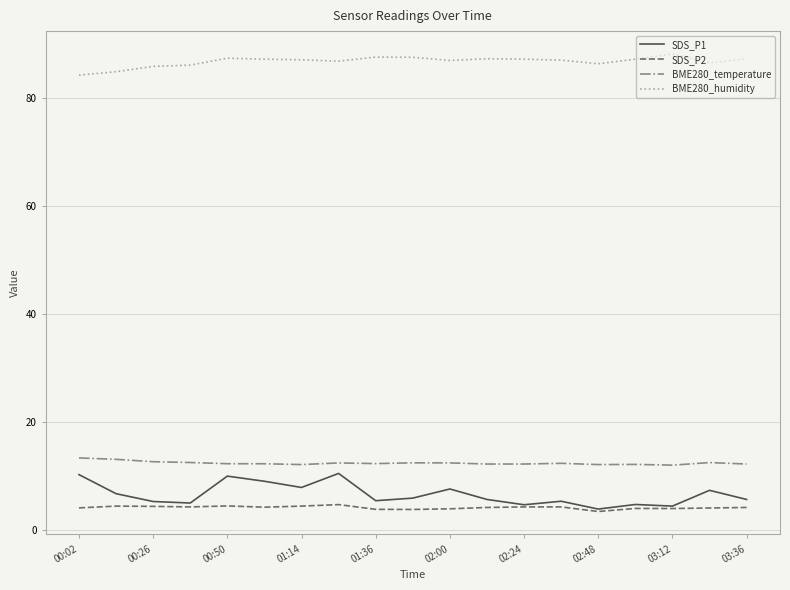

True or false: BME280_humidity and SDS_P1 intersect in this chart.

False